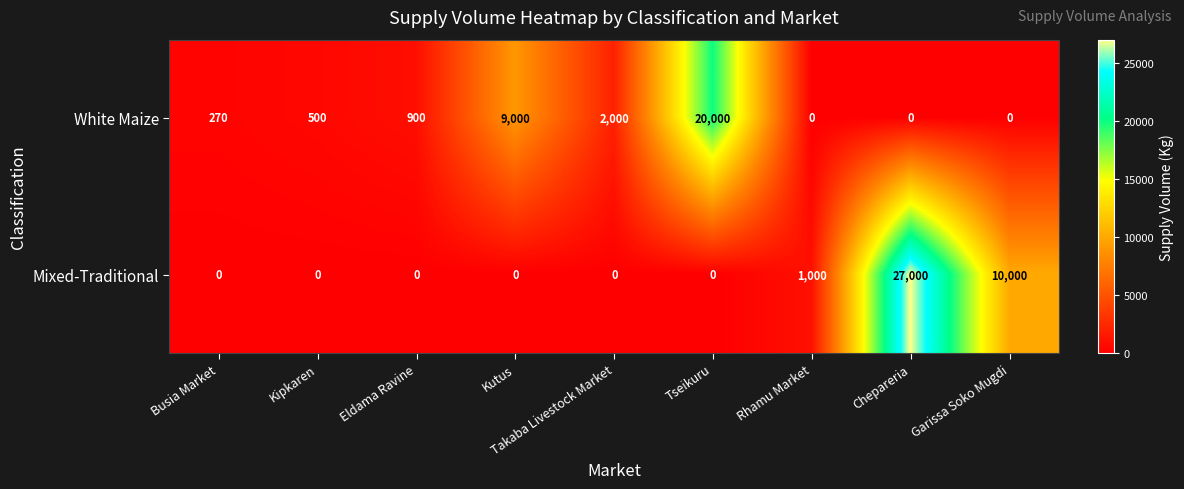

What is the maximum value shown in the chart?

27000